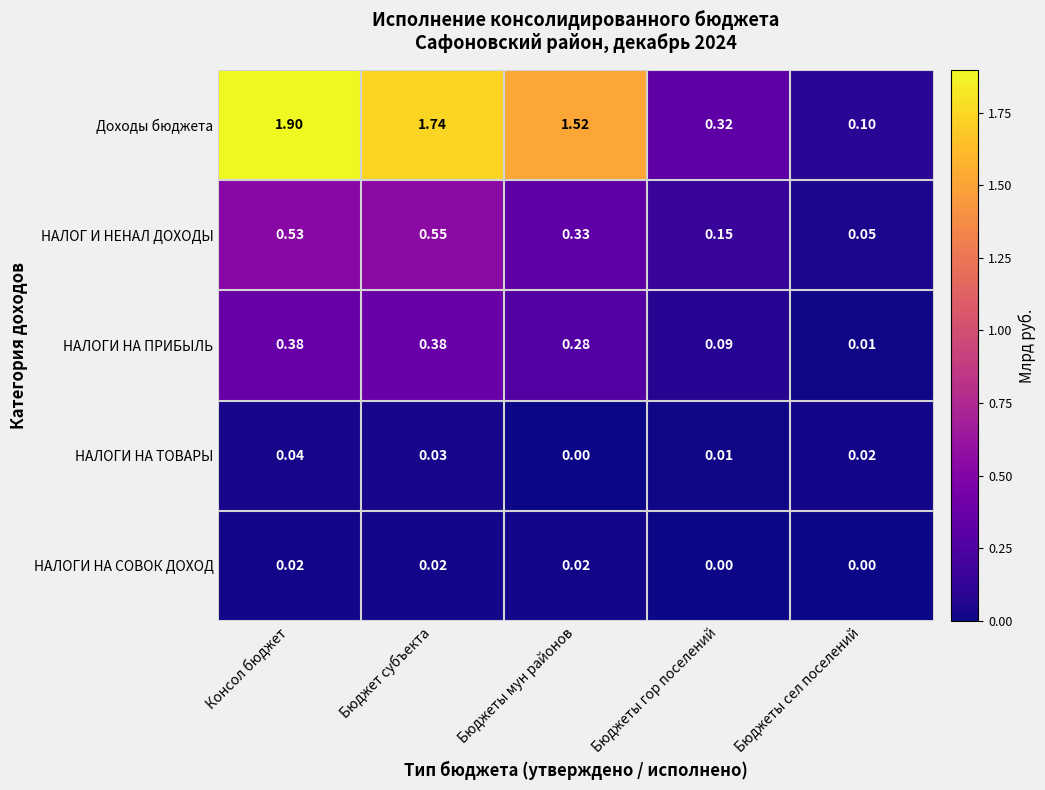

At which label does Доходы бюджета reach its minimum?

Бюджеты сел поселений